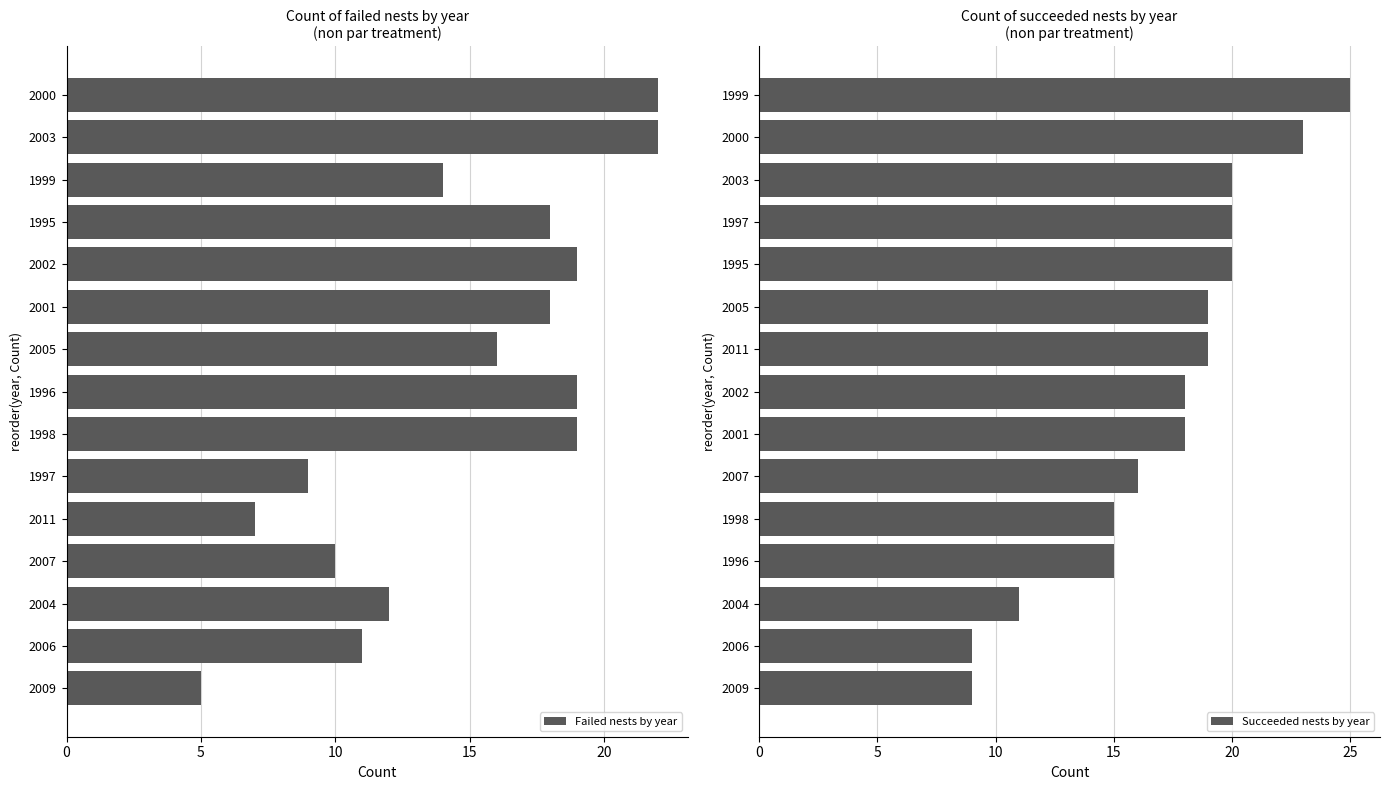

The Failed nests by year series shows 31 at 2003. True or false?

False